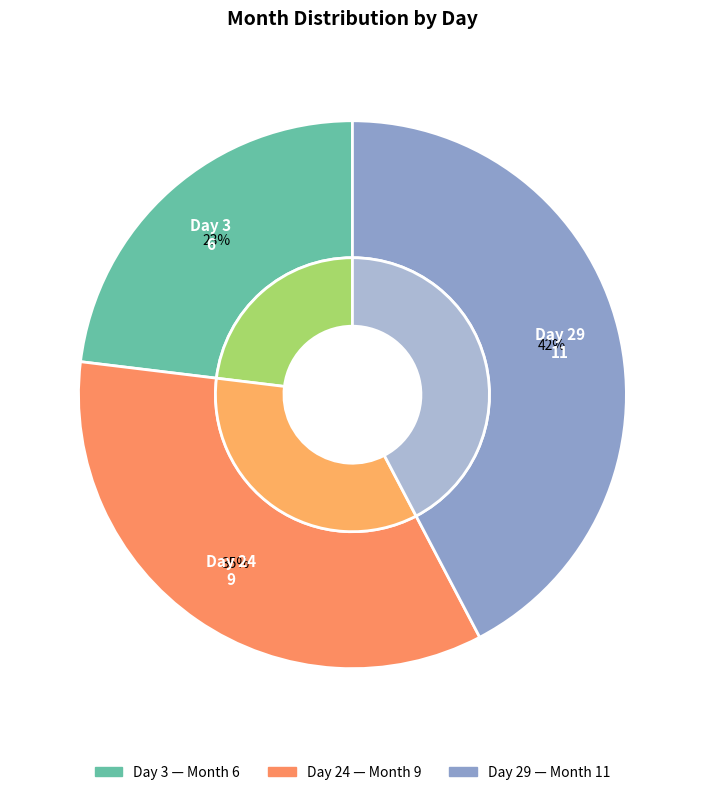

To the nearest percent, what is the average slice percentage?

33%